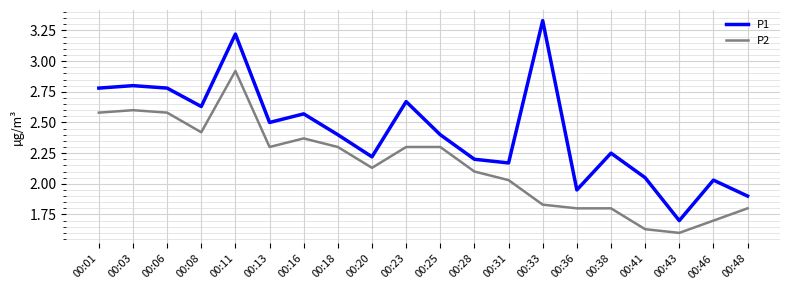

List the series in order of their overall mean, lowest first.

P2, P1